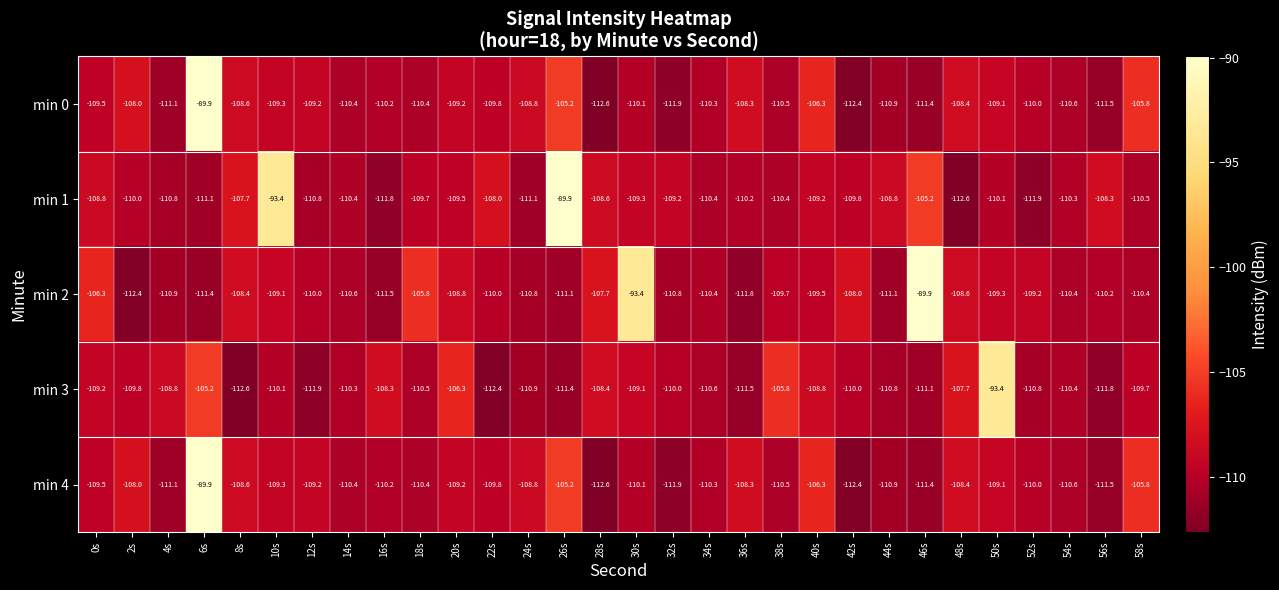

What is the maximum value for min 4?

-89.9